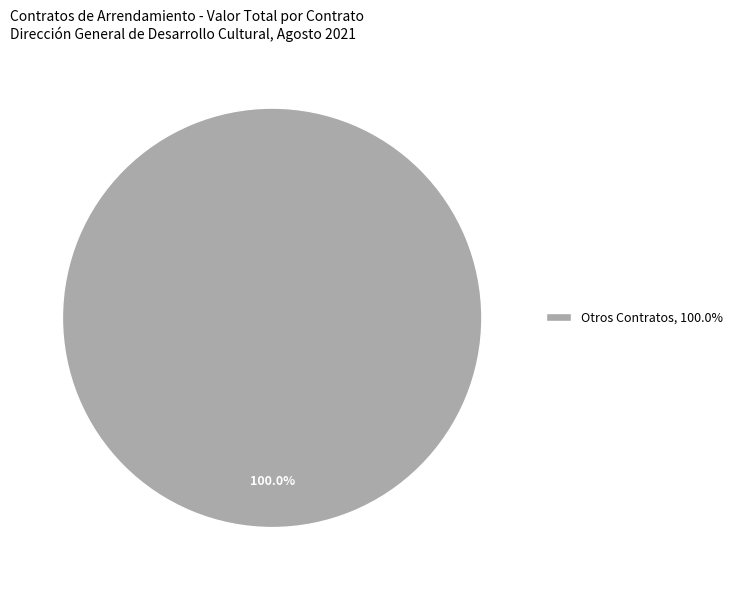

Rank the categories by value from lowest to highest.

Otros Contratos, 100.0%